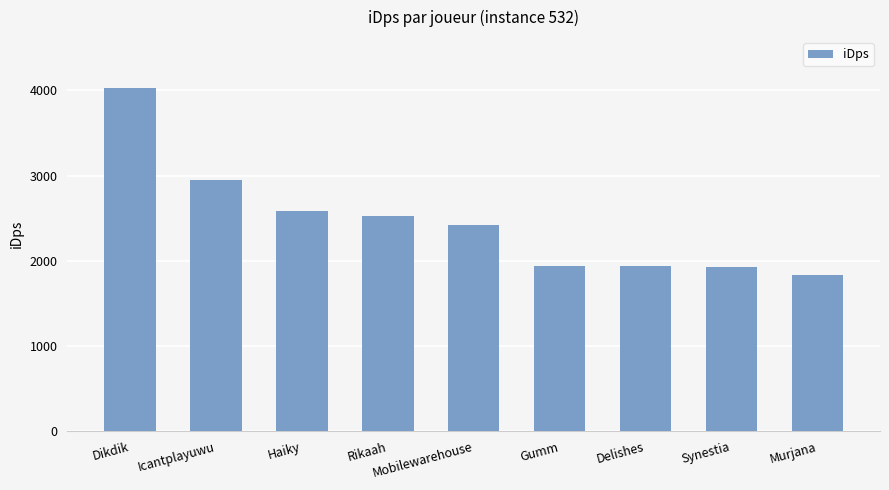

What is the difference between the maximum and second lowest values?

2096.9